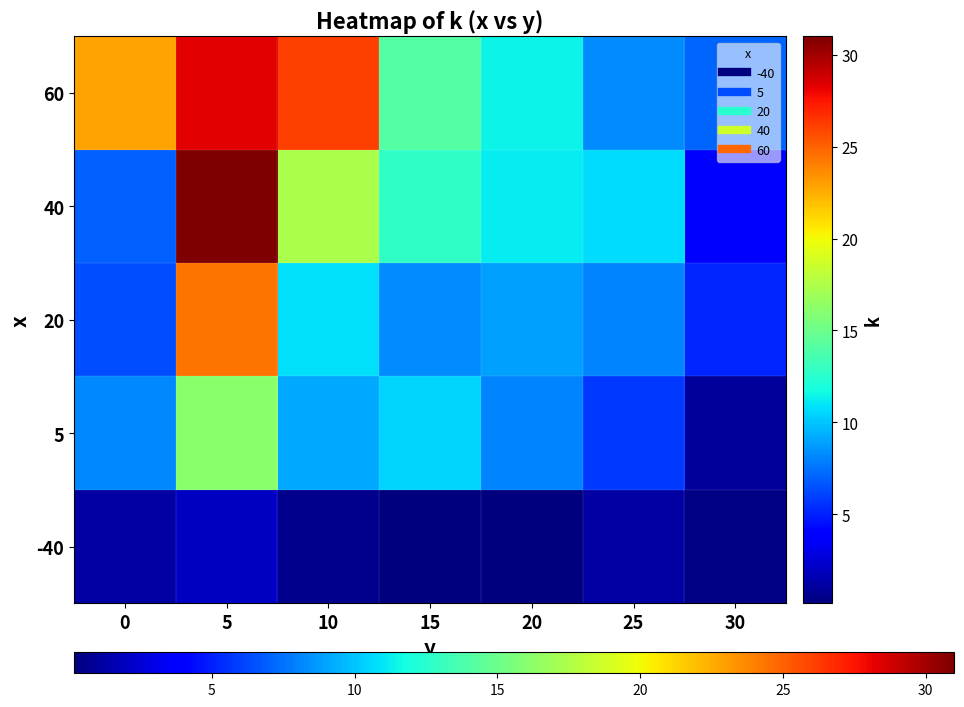

What is the spread (max minus min) of values at 25?

9.5